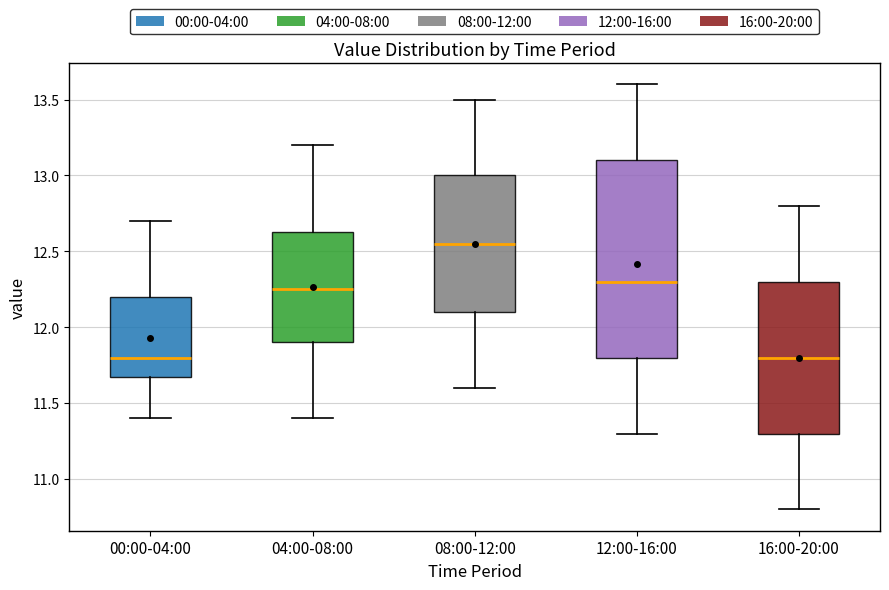

Which box has the highest median line?

08:00-12:00